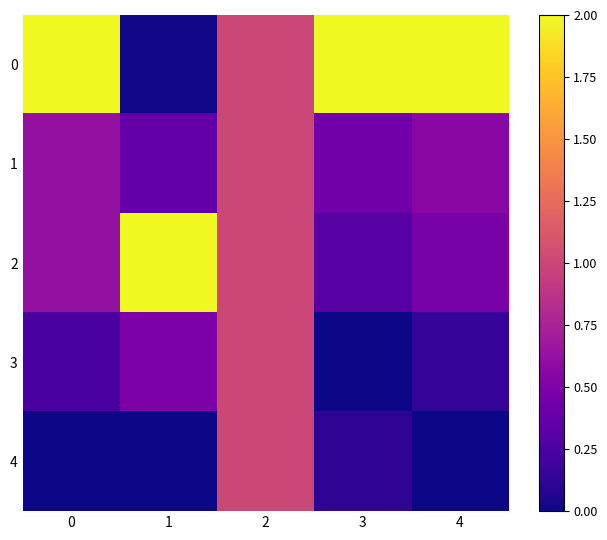

Reading left to right, transcribe all the data shown in this chart.

0: 0=2.0	1=0.0	2=1.0	3=2.0	4=2.0
1: 0=0.6	1=0.4	2=1.0	3=0.4	4=0.6
2: 0=0.6	1=2.0	2=1.0	3=0.3	4=0.5
3: 0=0.2	1=0.5	2=1.0	3=0.0	4=0.1
4: 0=0.0	1=0.0	2=1.0	3=0.1	4=0.0